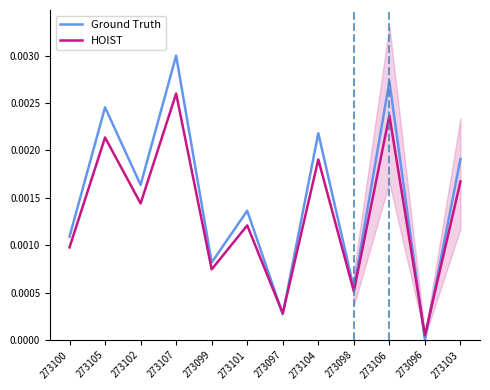

True or false: Ground Truth and HOIST intersect in this chart.

True